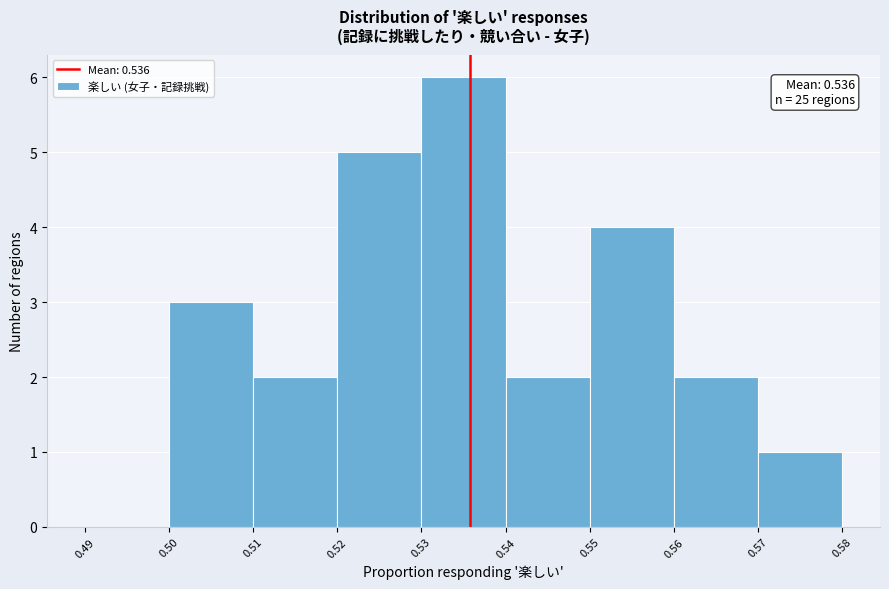

Which range on the x-axis has the tallest bar?

0.53 to 0.54